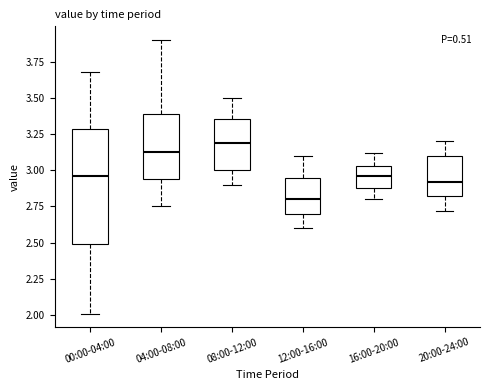

Which box has the highest median line?

08:00-12:00